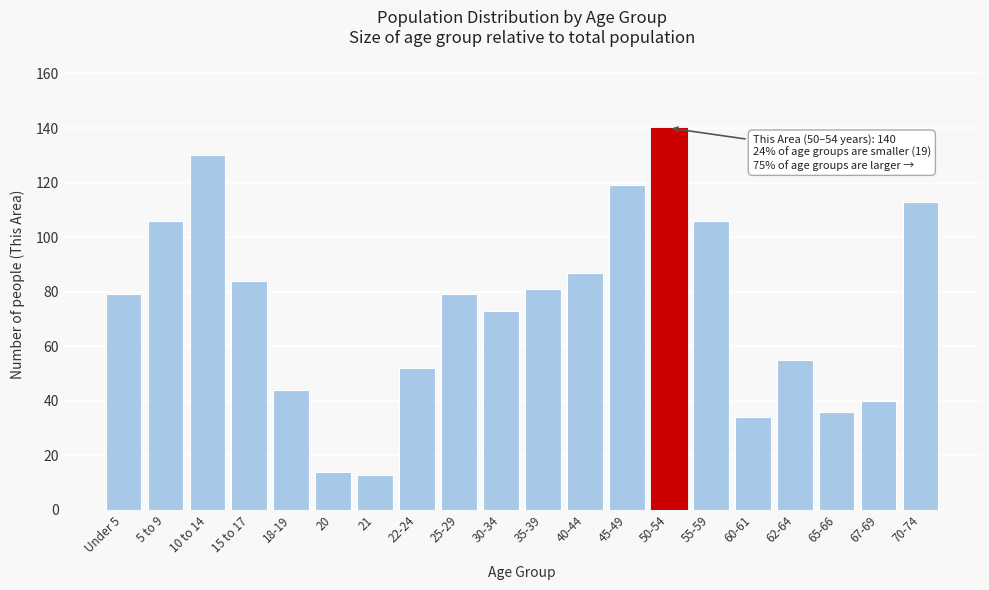

Reading right to left, extract all data points from this chart.

113	40	36	55	34	106	140	119	87	81	73	79	52	13	14	44	84	130	106	79